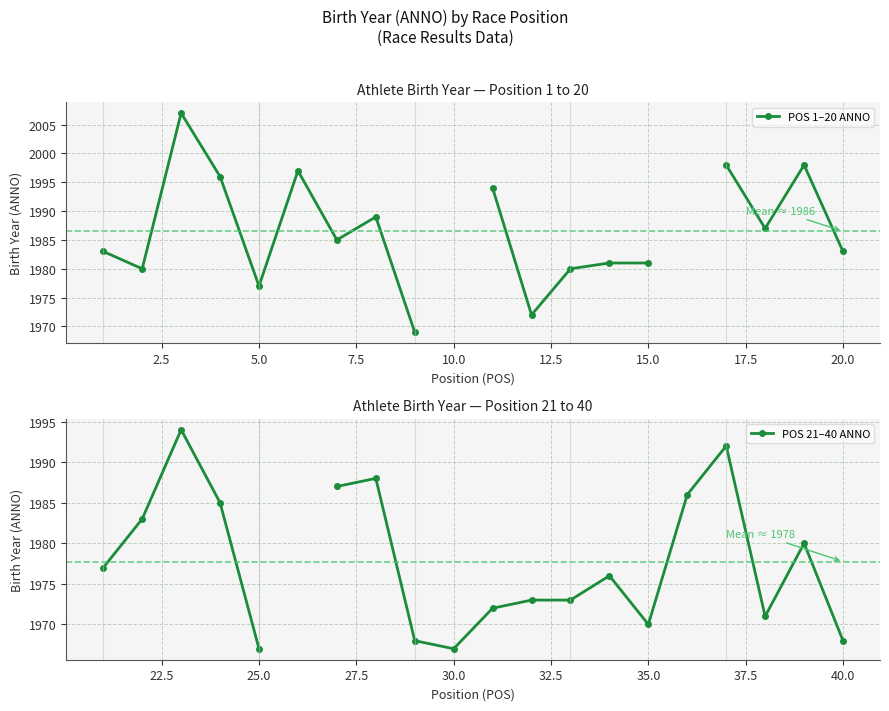

How many series are shown in this chart?

2